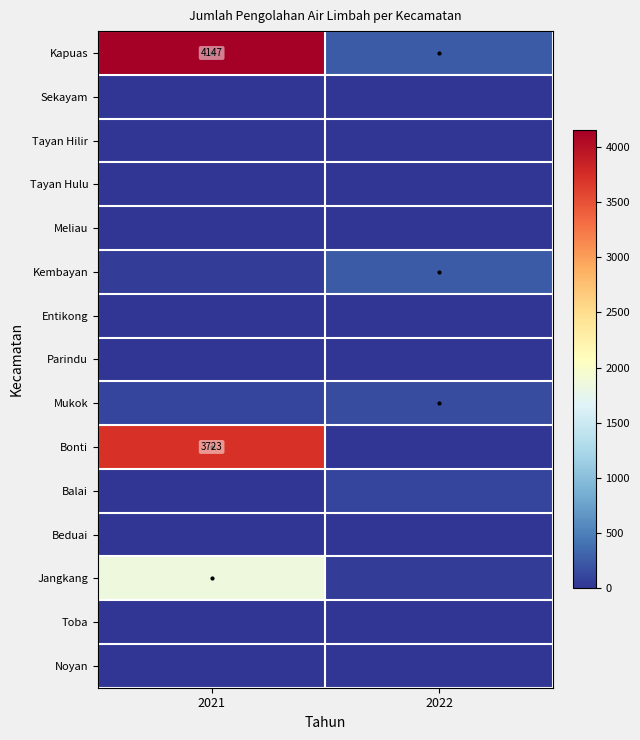

True or false: Kapuas has a value of 4147 at 2021.

True